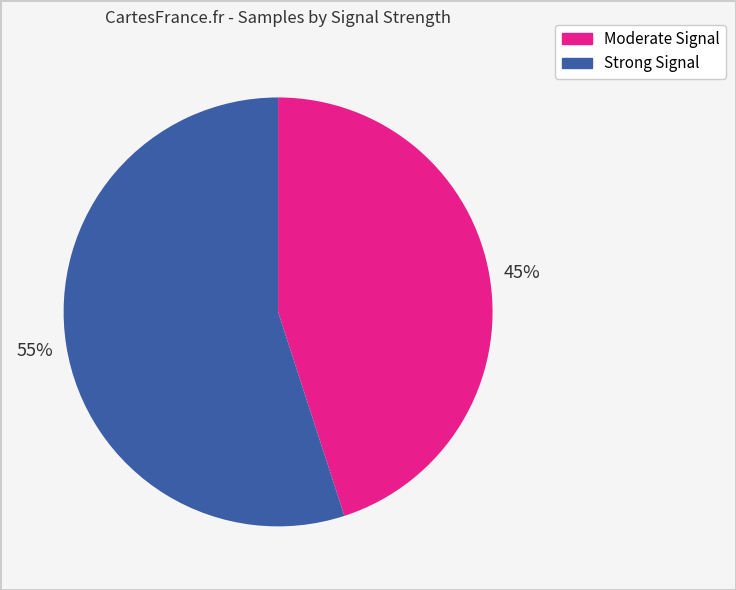

Does any single category account for the majority?

Yes